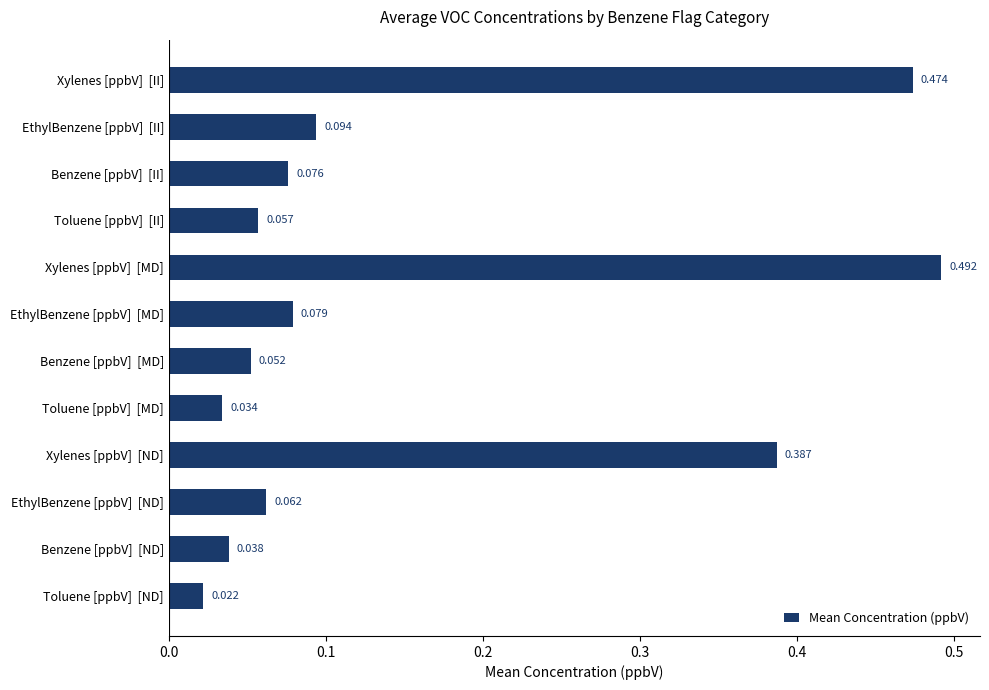

How many bars are there in total?

12